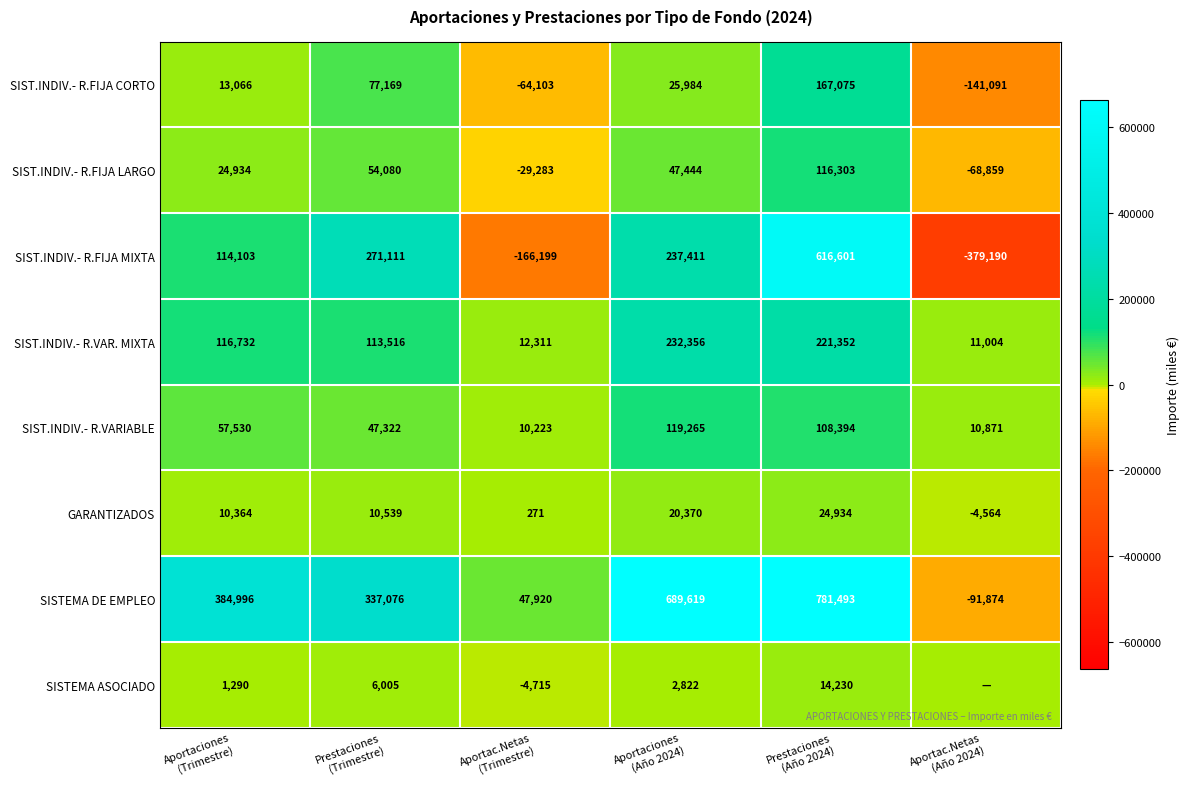

What is the average value of the SISTEMA DE EMPLEO series?

358205